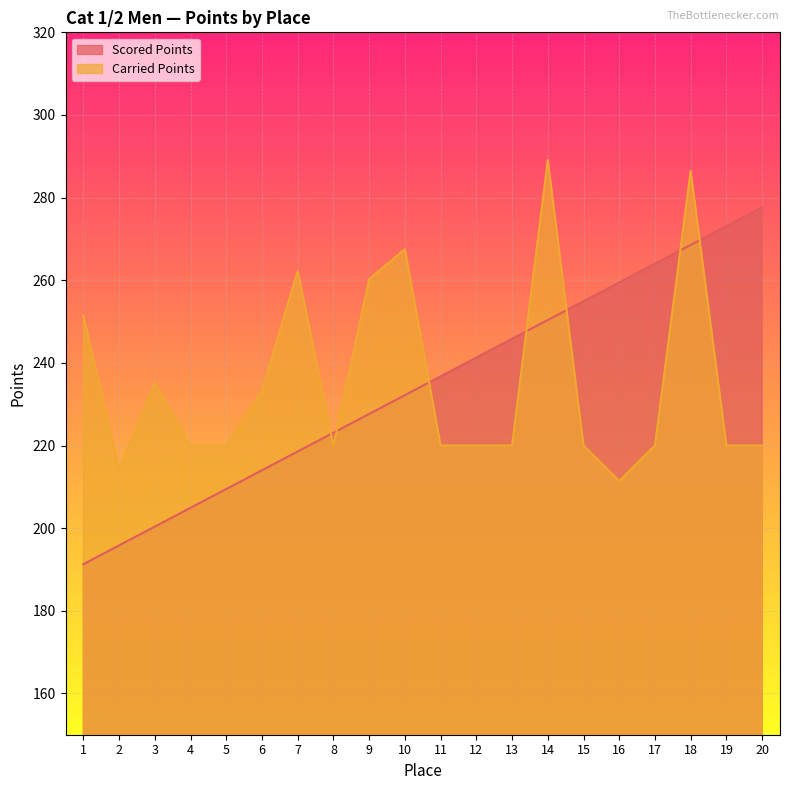

What are all the series names shown in the legend?

Scored Points, Carried Points